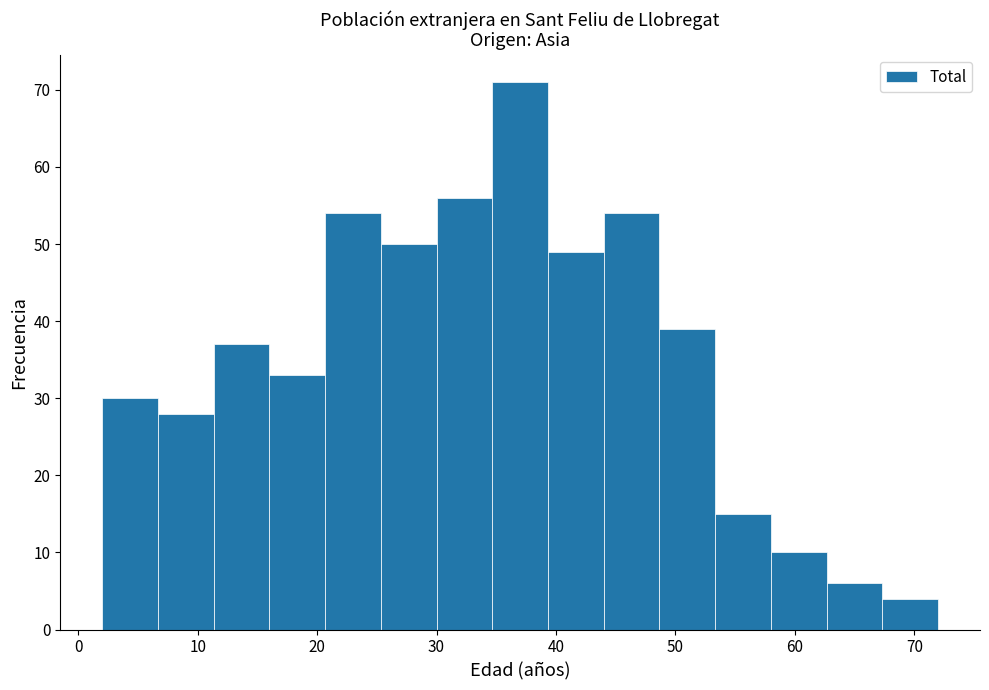

Reading left to right, transcribe this chart: for each bar, give the range it covers on the x-axis and its height. Neither the bar edges nor the heights are printed on the chart, so give them approximately, as read against the axes.

2 to 7: 30
7 to 11: 28
11 to 16: 37
16 to 21: 33
21 to 25: 54
25 to 30: 50
30 to 35: 56
35 to 39: 71
39 to 44: 49
44 to 49: 54
49 to 53: 39
53 to 58: 15
58 to 63: 10
63 to 67: 6
67 to 72: 4